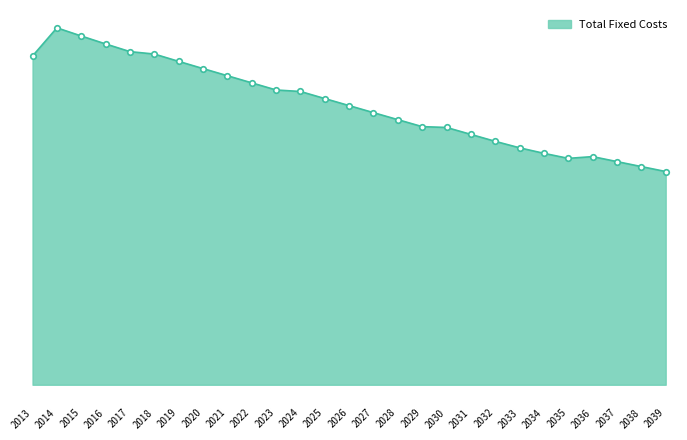

Where is the first local minimum?

2035